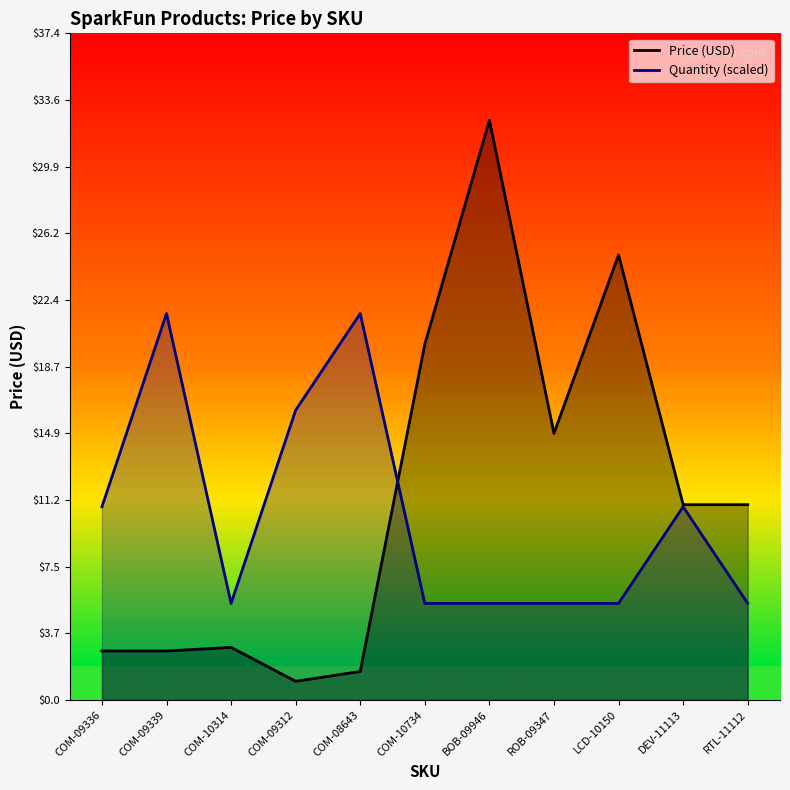

What position from the right is COM-10734?

6